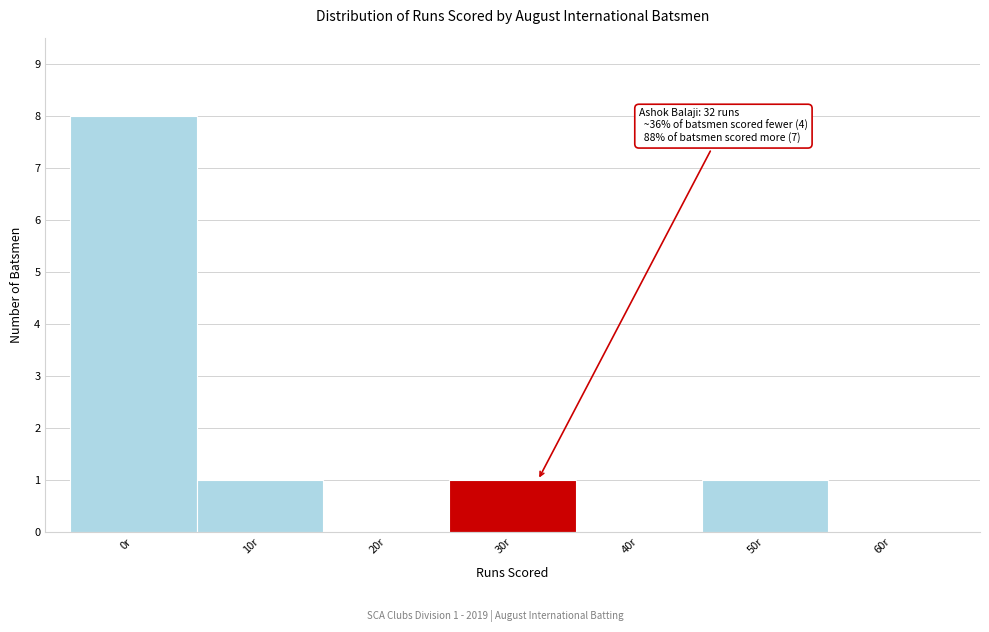

Reading left to right, list all the values displayed in this chart.

0r=8	10r=1	20r=0	30r=1	40r=0	50r=1	60r=0